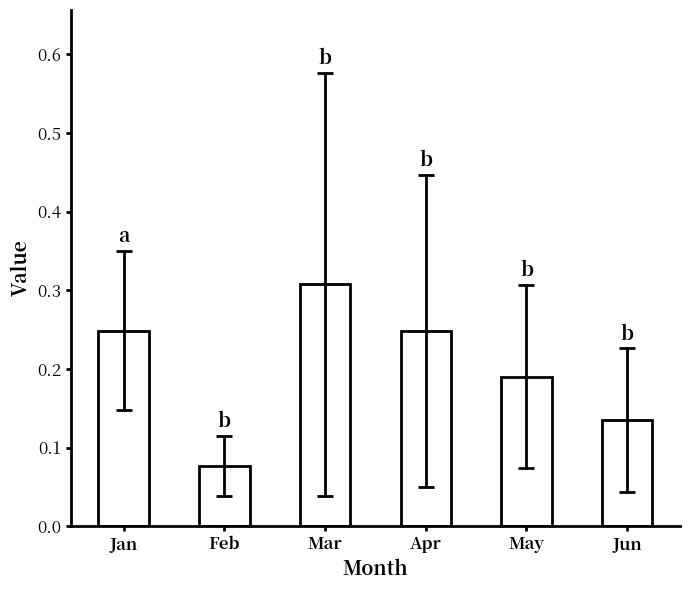

Which label corresponds to the largest value in the chart?

Mar